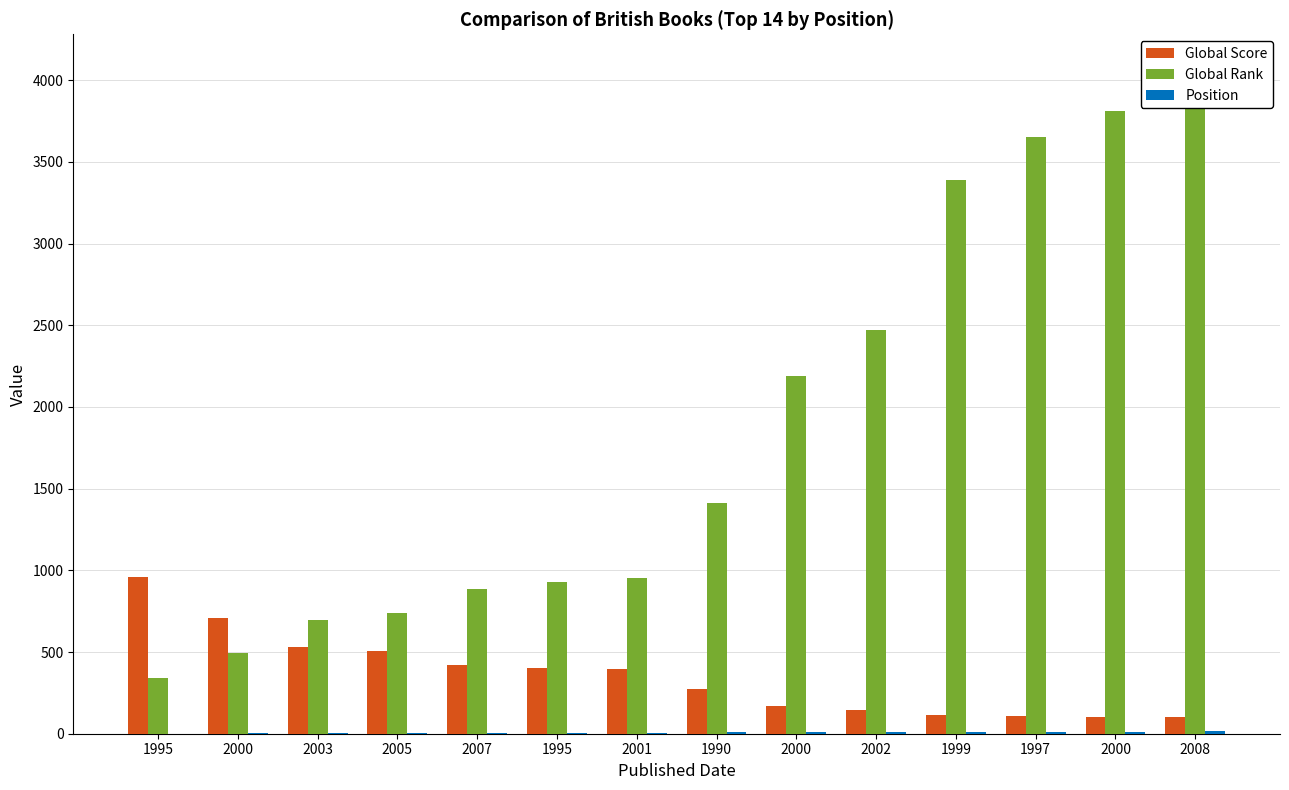

What is the total value across all series at 1995?

1302